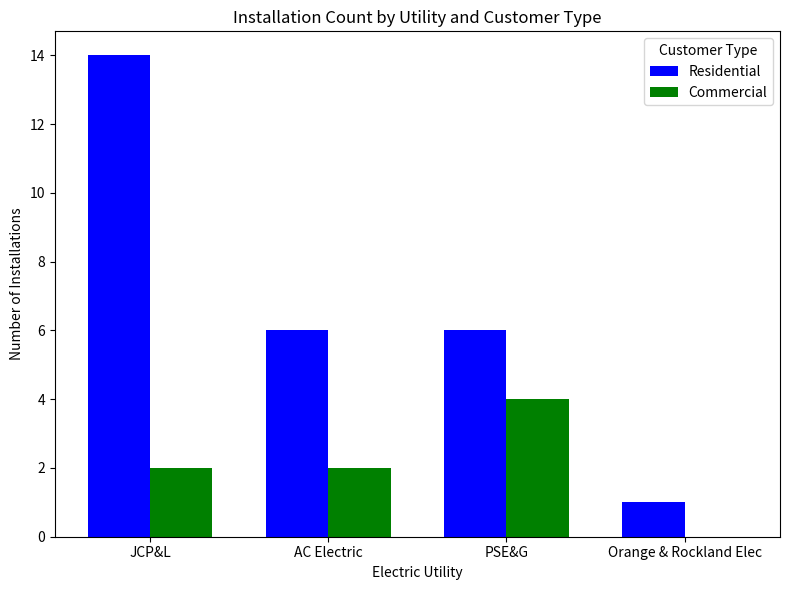

What is the sum of the Commercial values at JCP&L and PSE&G?

6